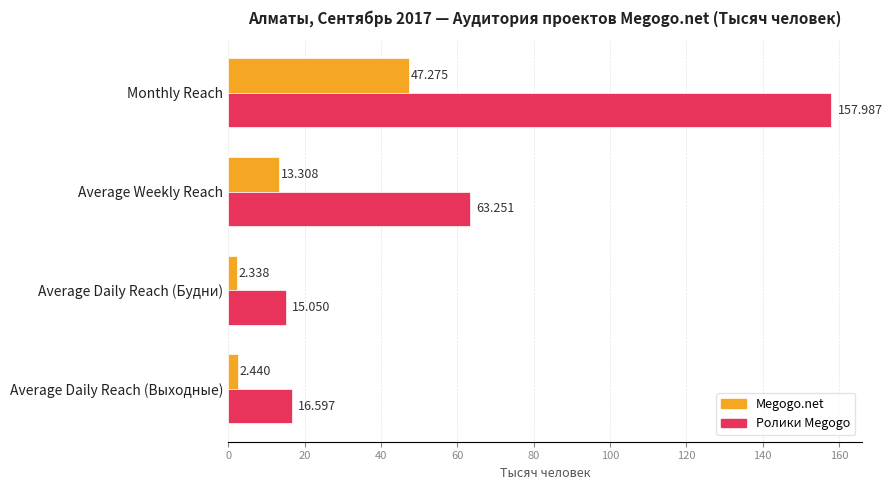

Which category has the lowest value in the Ролики Megogo series?

Average Daily Reach (Будни)